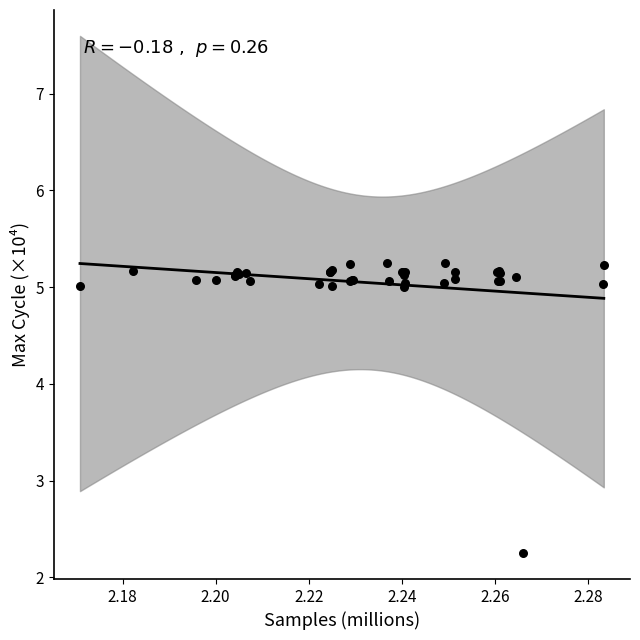

What Y value in the scatter plot is closest to 3?

2.3